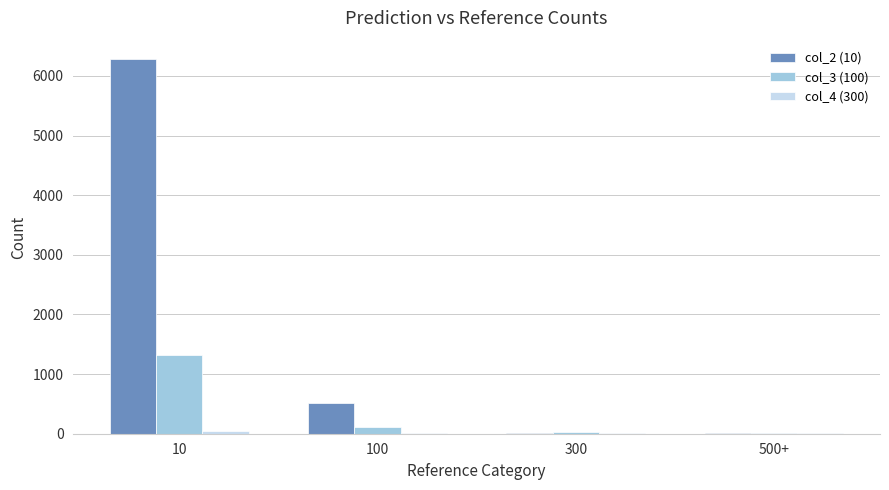

Is the value of col_2 (10) at 10 greater than the value of col_3 (100) at 100?

Yes